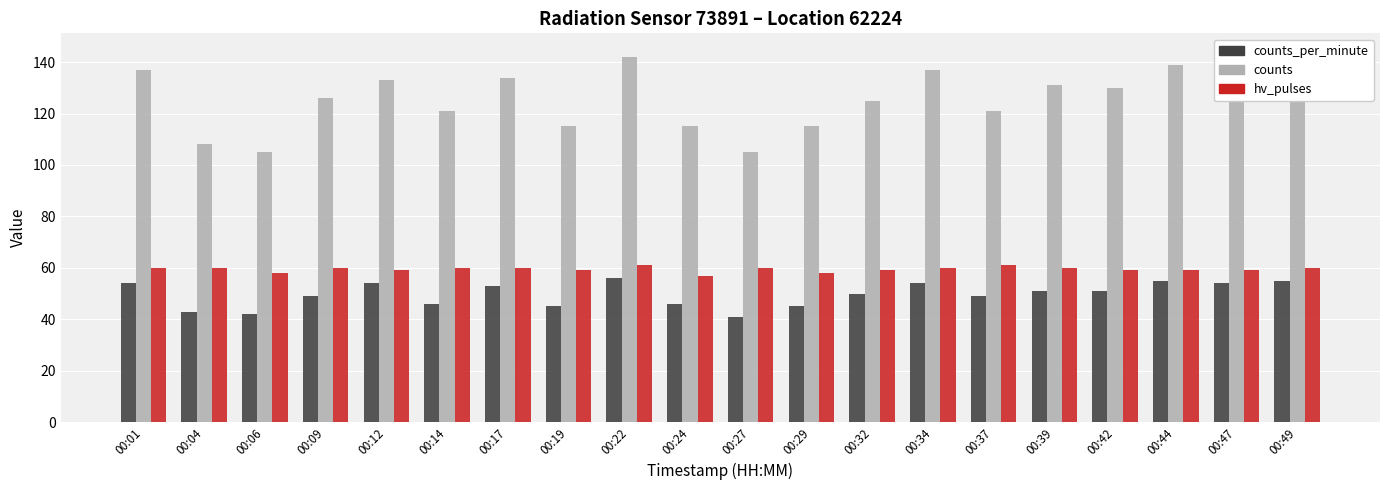

Read the counts value at 00:42, to the nearest 5.

130